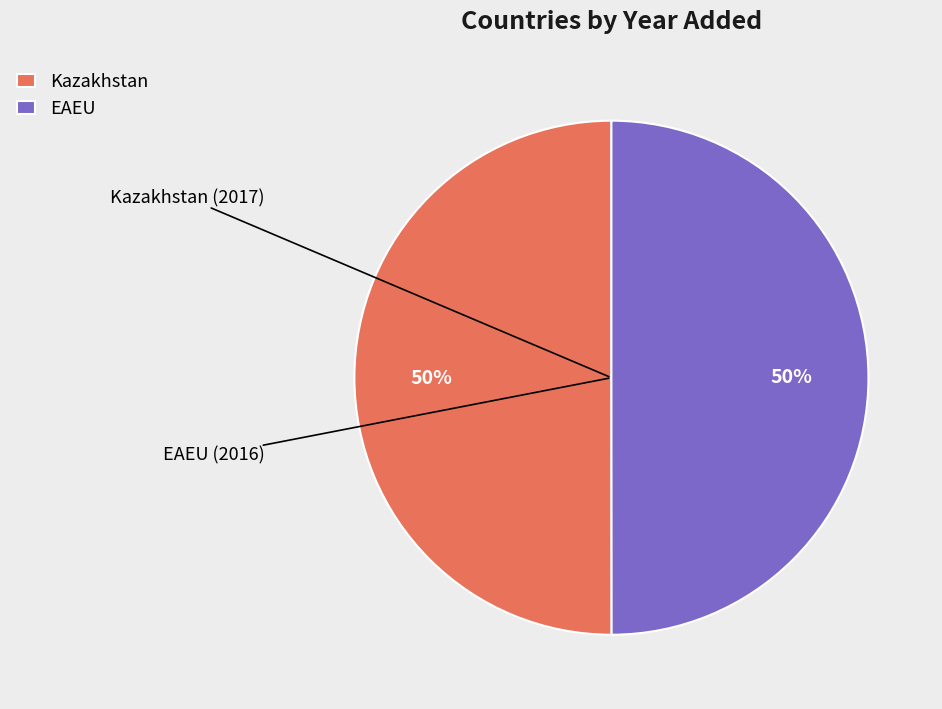

Is it true that Kazakhstan is 45% of the pie?

False